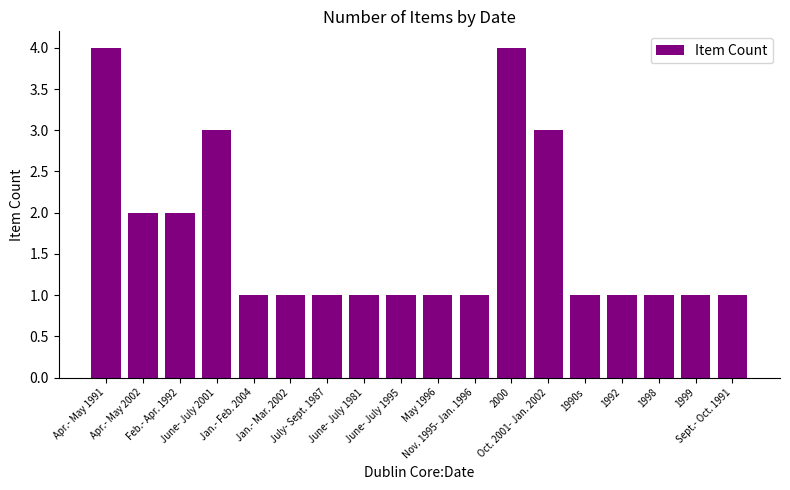

What is the change in value from Feb.- Apr. 1992 to 1992?

-1